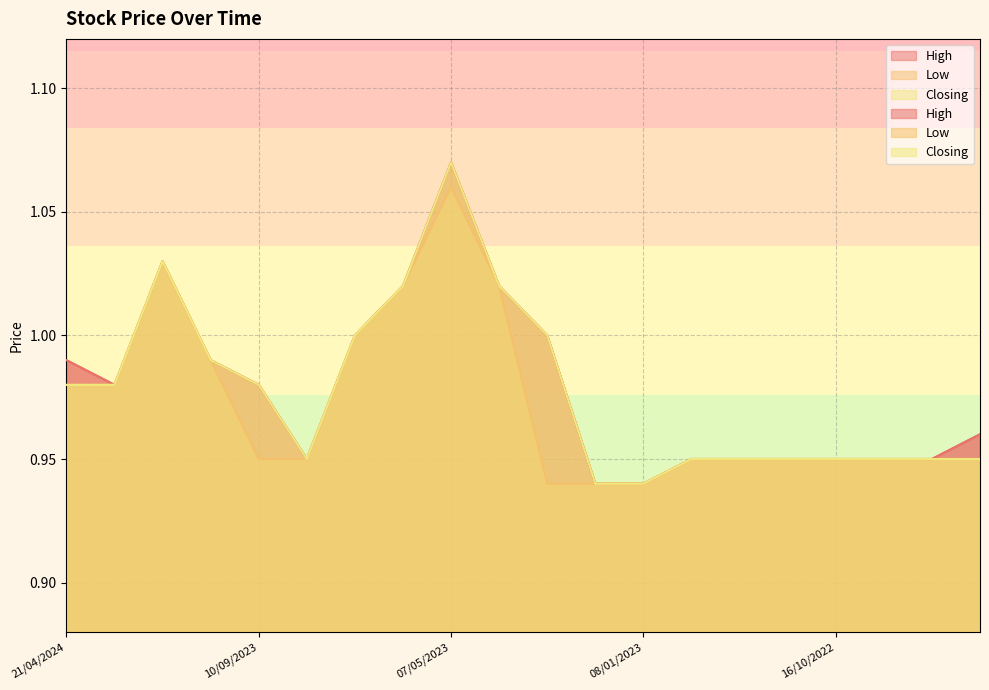

True or false: Low has more than 0 interior local peaks.

True